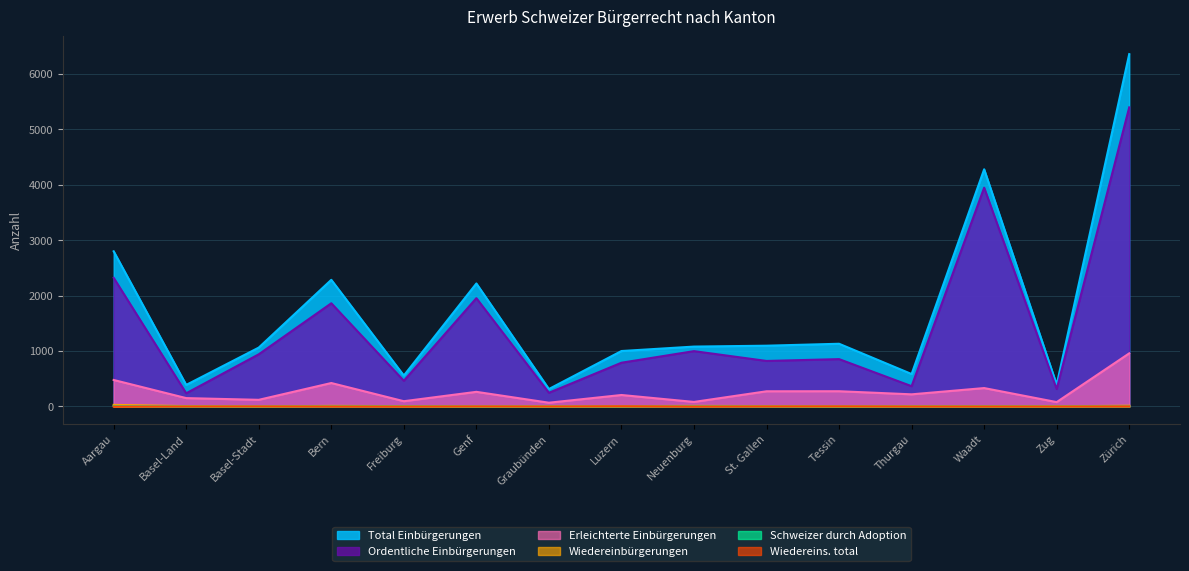

List the labels in order of Schweizer durch Adoption value, smallest first.

Basel-Land, Basel-Stadt, Genf, Graubünden, Tessin, St. Gallen, Thurgau, Luzern, Waadt, Zug, Bern, Zürich, Freiburg, Neuenburg, Aargau